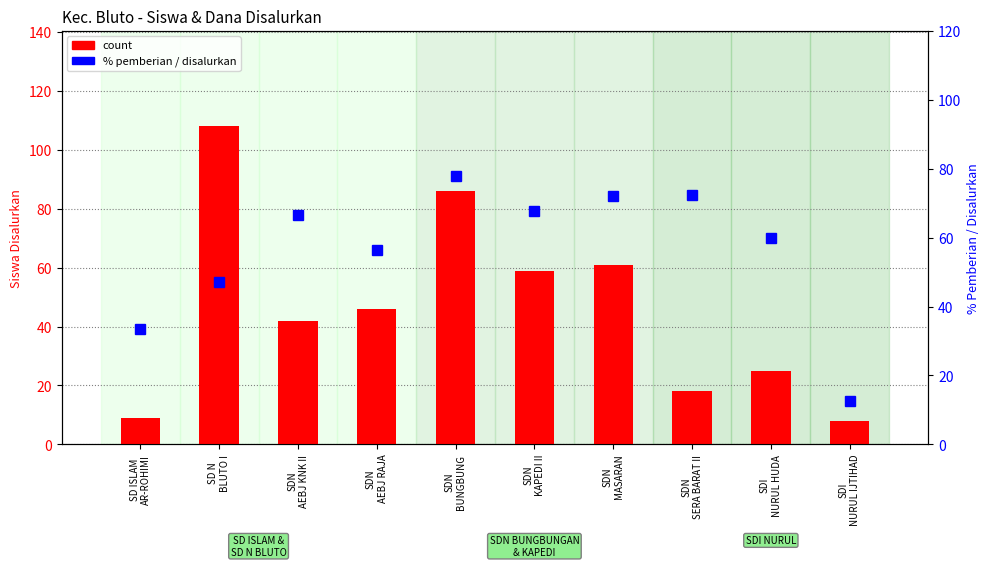

Rank the series at SDN
MASARAN from highest to lowest value.

percentile rank within the sample, count